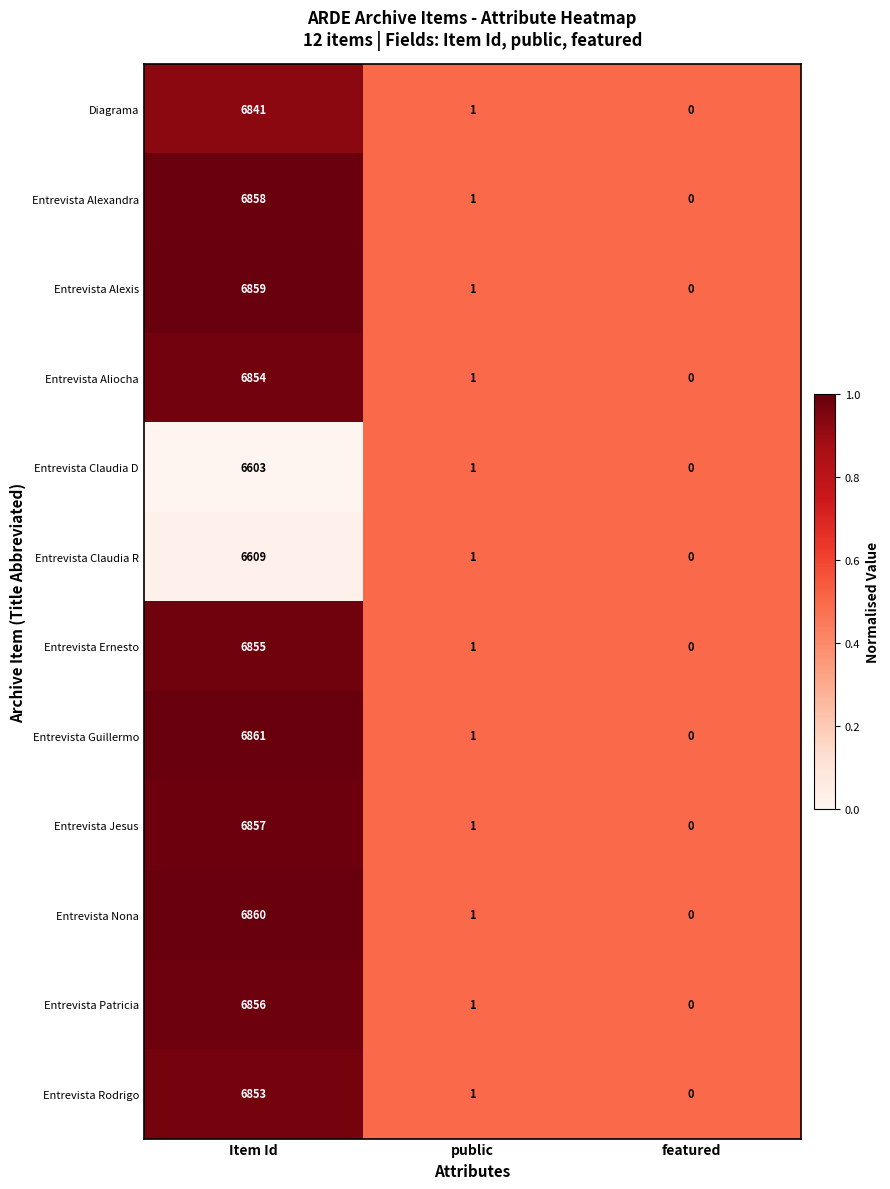

True or false: Entrevista Alexis has a value of 2123 at Item Id.

False